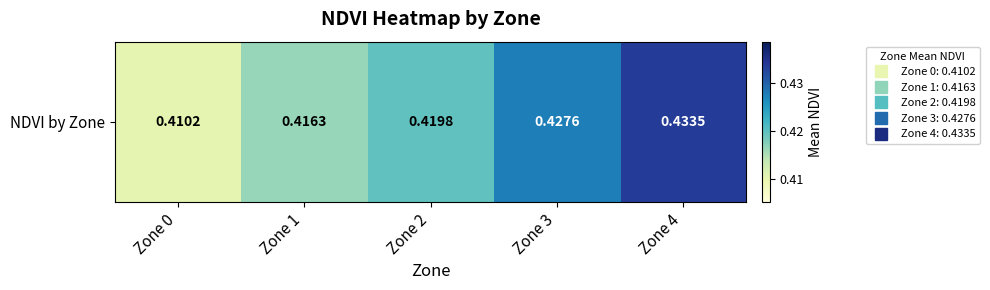

How many categories are shown in the chart?

5